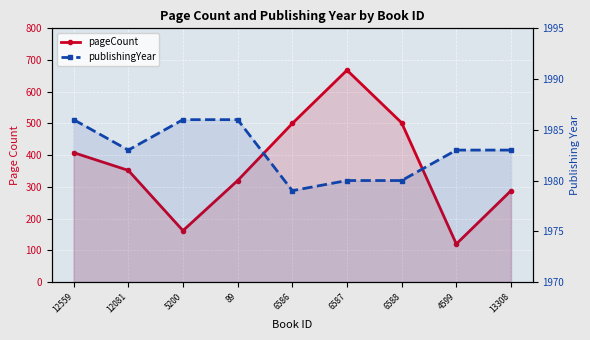

At 12081, list the series in order from smallest to largest.

pageCount, publishingYear